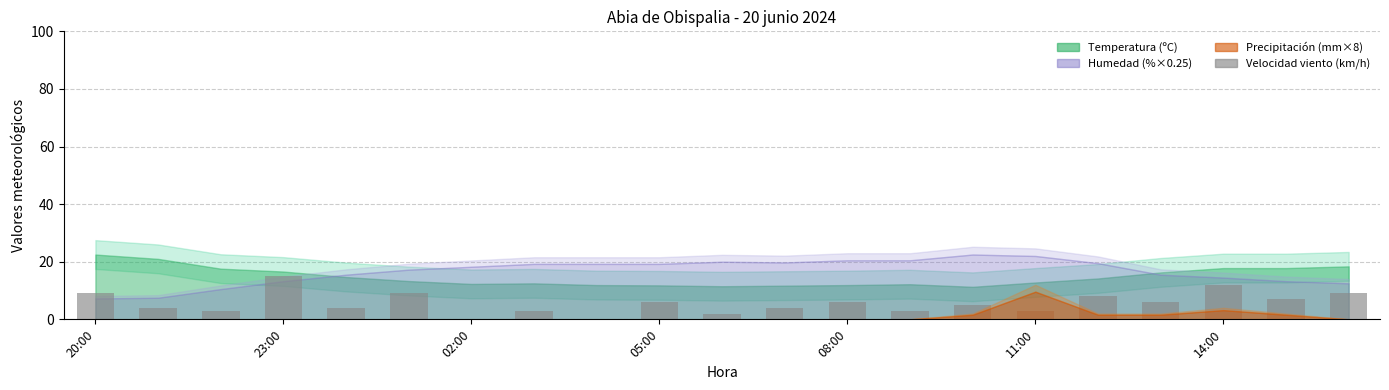

Count the number of categories in the chart.

21